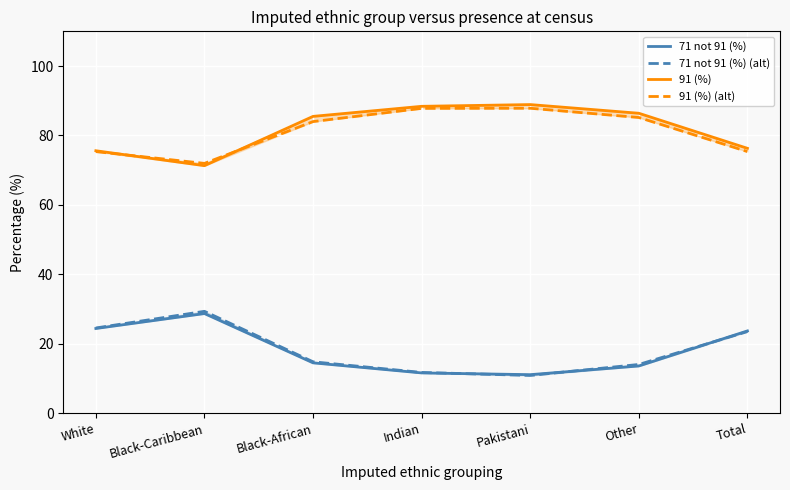

What is the label of the 3rd point from the left?

Black-African